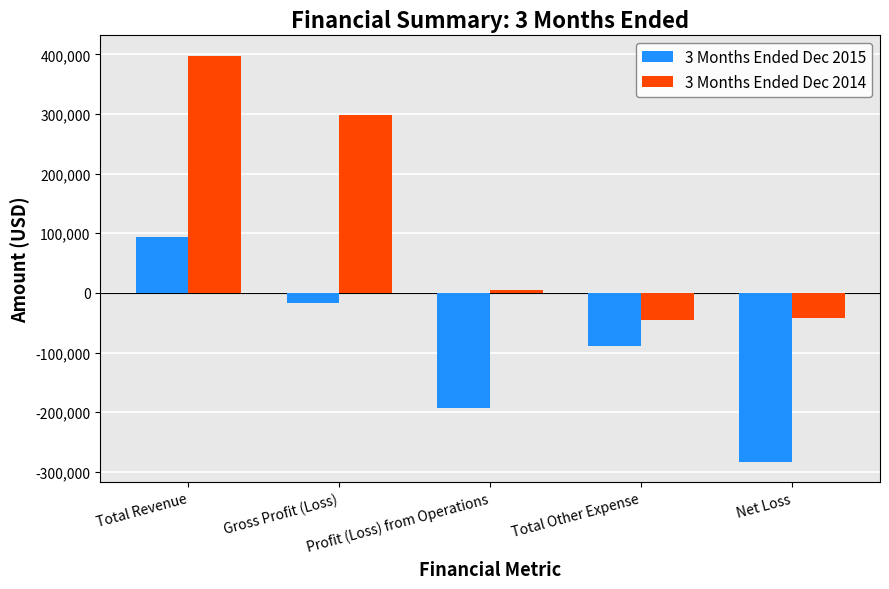

What is the difference between the maximum and second lowest values in the 3 Months Ended Dec 2015 series?

287137